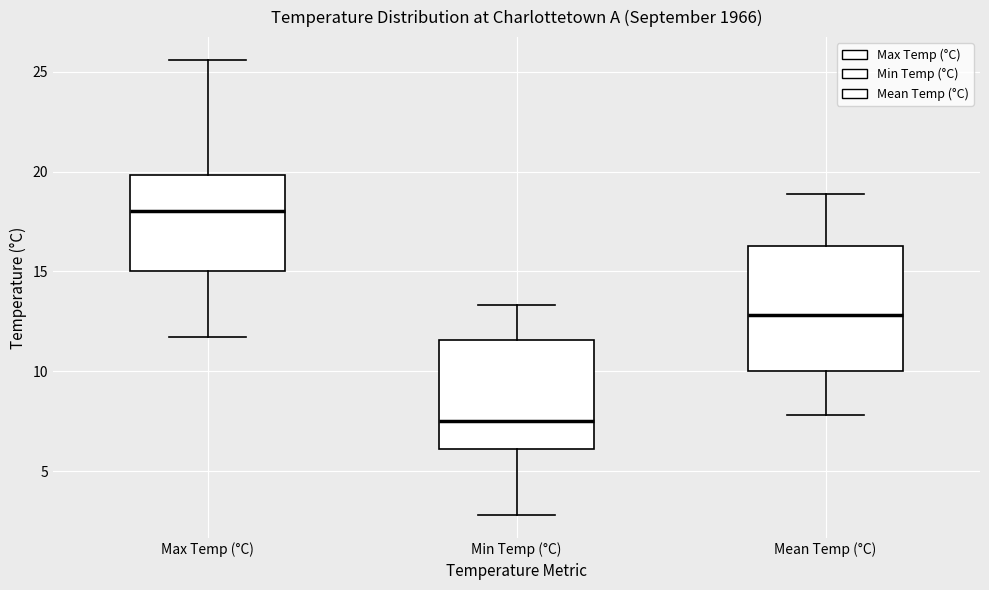

Reading left to right, read every box against the y-axis: the position of its median line, the range the box covers, and the ends of its whiskers. The values are not printed on the chart, so give them approximately, as read against the axis.

Max Temp (°C): median 18.0, box 15.0 to 20.0, whiskers 11.5 to 25.5
Min Temp (°C): median 7.5, box 6.0 to 11.5, whiskers 3.0 to 13.5
Mean Temp (°C): median 13.0, box 10.0 to 16.5, whiskers 8.0 to 19.0